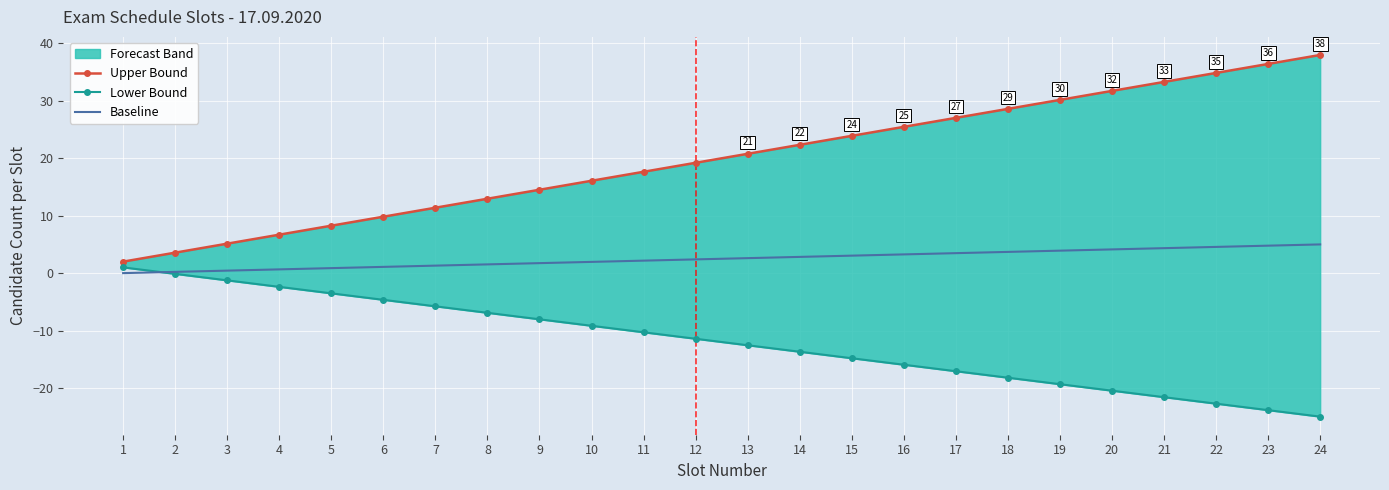

At 13, list the series in order from largest to smallest.

Upper Bound, Baseline, Lower Bound